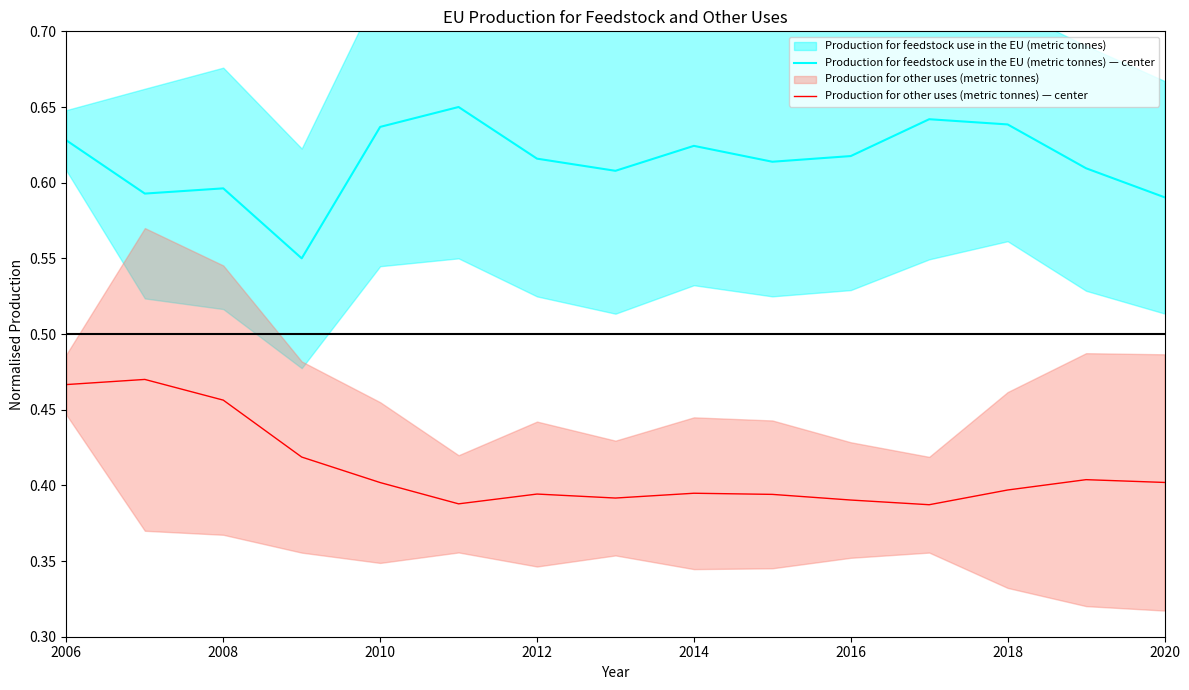

Is it true that Production for other uses (metric tonnes) center equals 0.4 at 10?

True